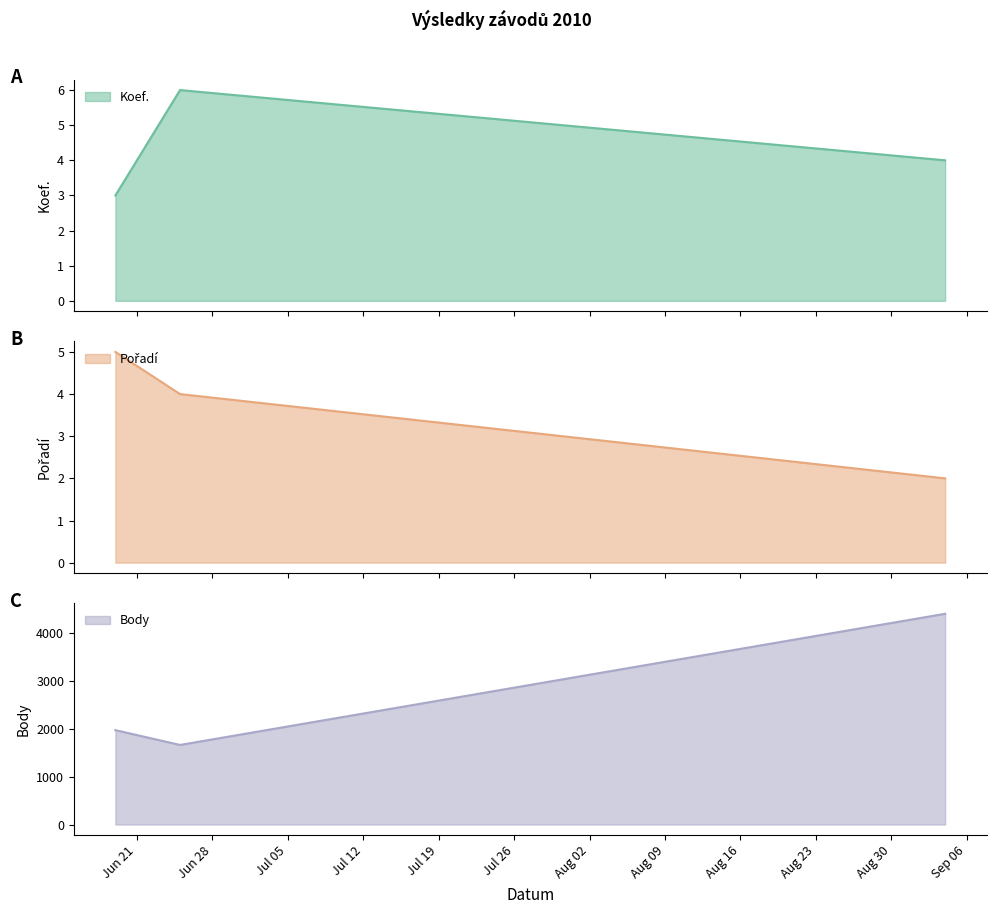

True or false: Pořadí has a value of 4 at 2010-06-25.

True